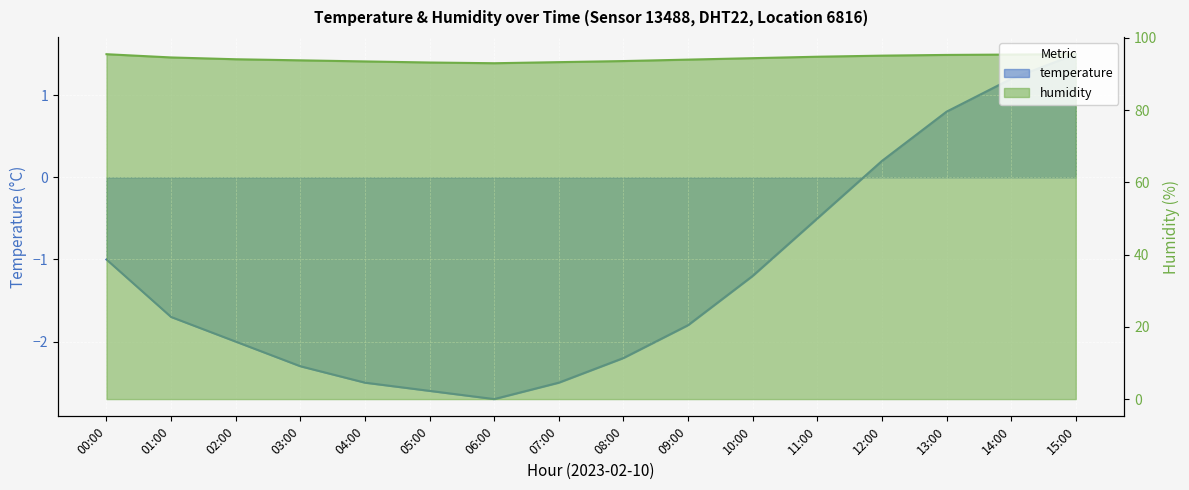

What is the label of the 14th point from the left?

13:00